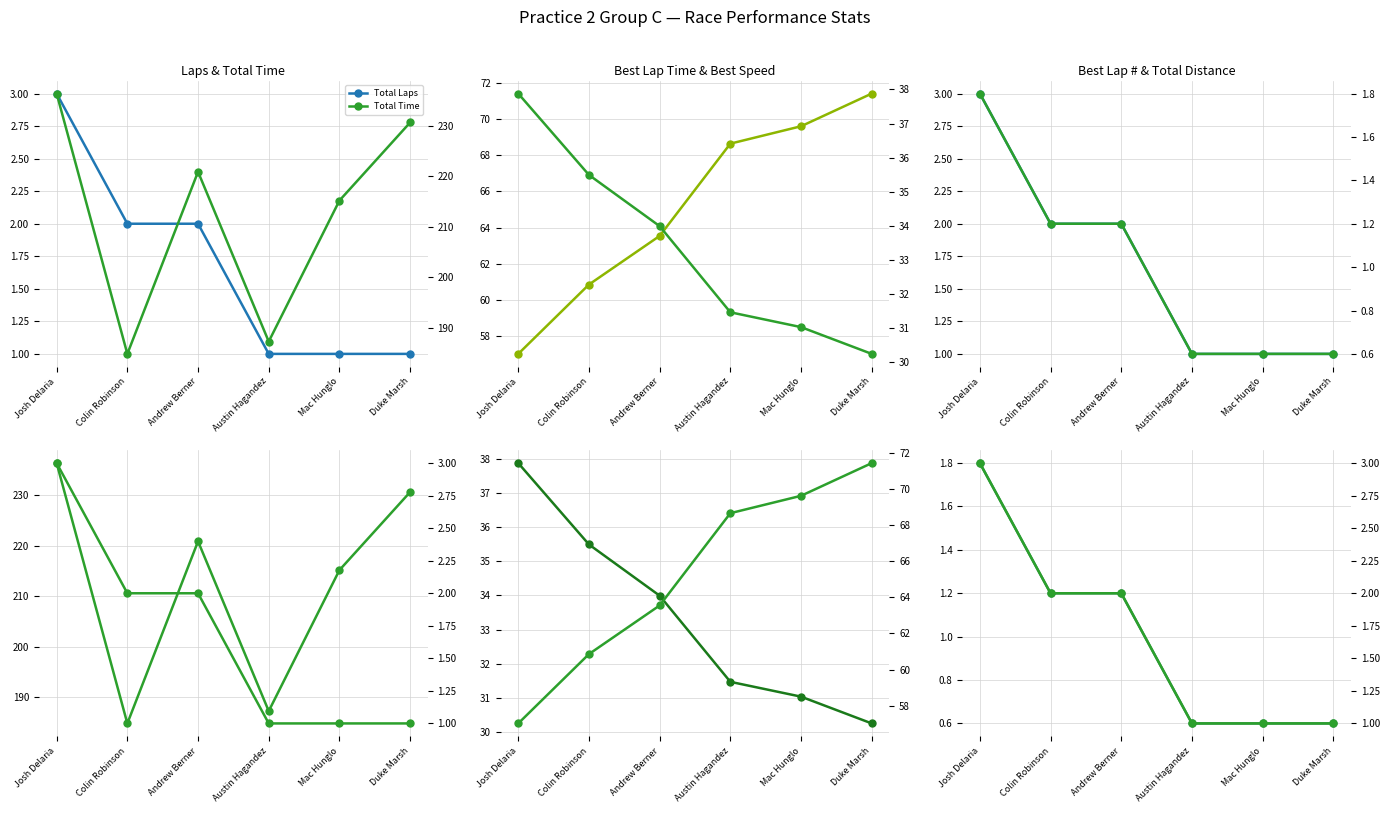

Reading left to right, transcribe all the data shown in this chart.

Total Laps: 3.0	2.0	2.0	1.0	1.0	1.0
Best Lap time: 57.0	60.9	63.5	68.6	69.6	71.4
Best Lap: 3.0	2.0	2.0	1.0	1.0	1.0
Total Time: 236.4	184.8	220.9	187.3	215.2	230.7
Best Speed: 37.9	35.5	34.0	31.5	31.0	30.2
Total Distance: 1.8	1.2	1.2	0.6	0.6	0.6